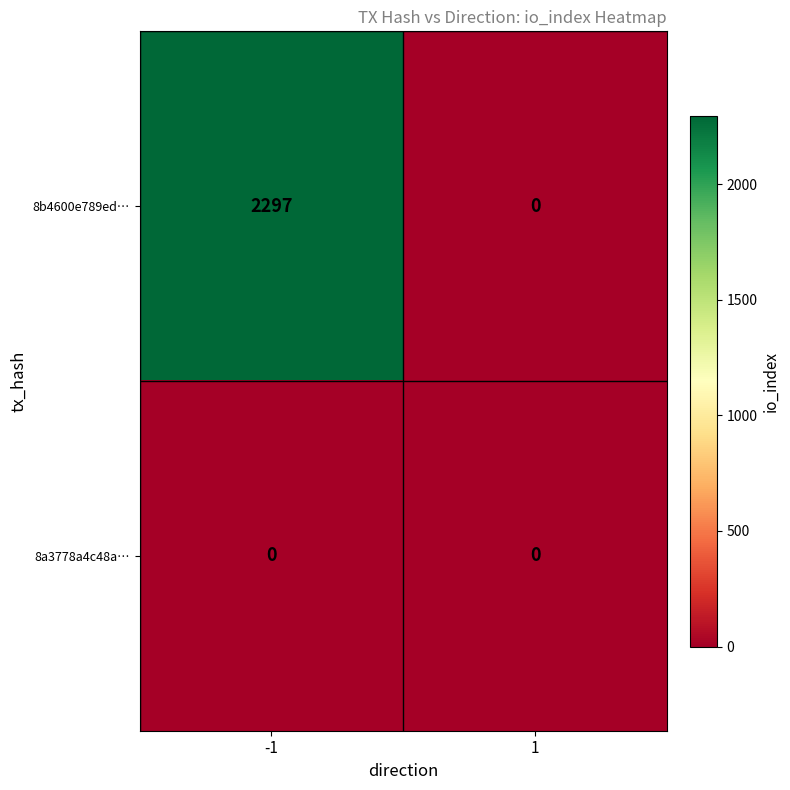

What is the total value across all series at -1?

2297